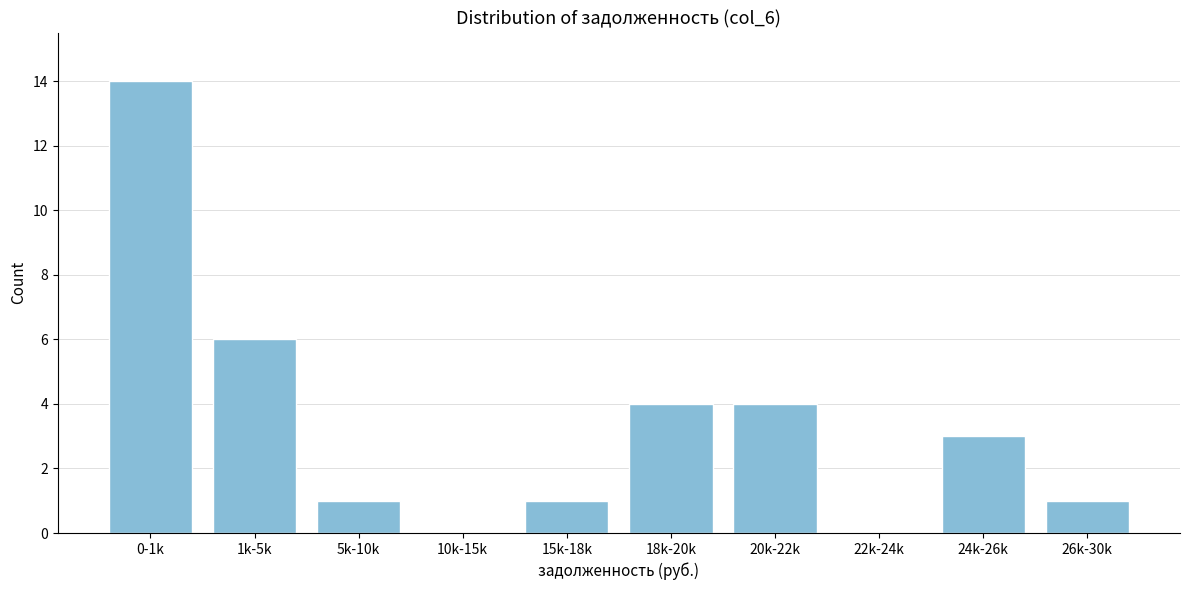

Reading left to right, what are all the values shown in this chart?

0-1k=14	1k-5k=6	5k-10k=1	10k-15k=0	15k-18k=1	18k-20k=4	20k-22k=4	22k-24k=0	24k-26k=3	26k-30k=1